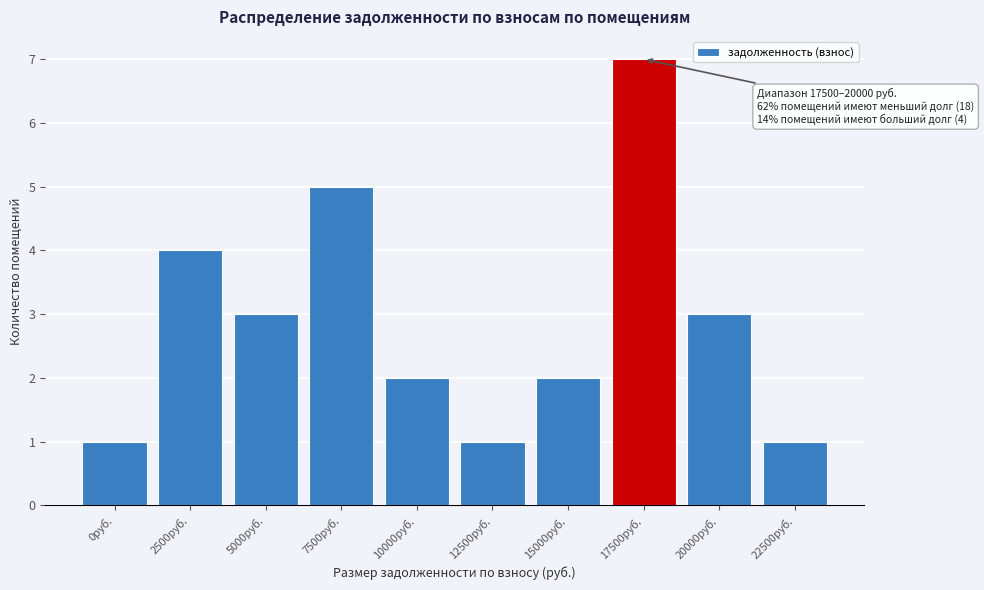

Reading right to left, transcribe all the data shown in this chart.

1	3	7	2	1	2	5	3	4	1